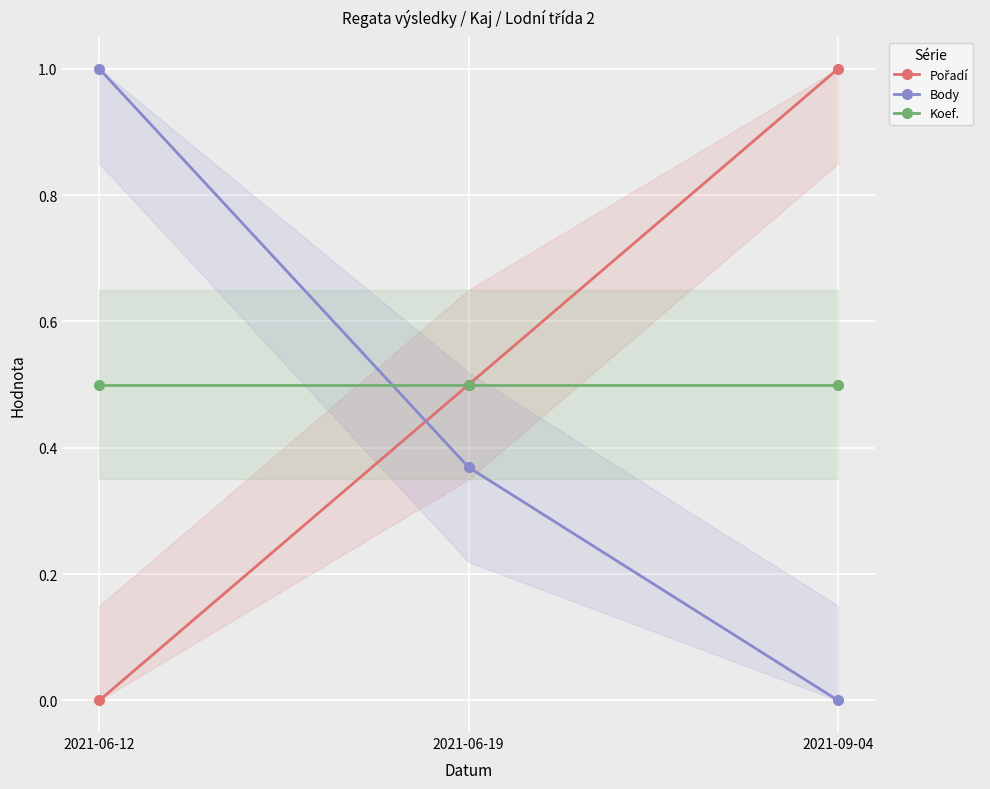

What is the total value across all series at 2021-09-04?

1.5